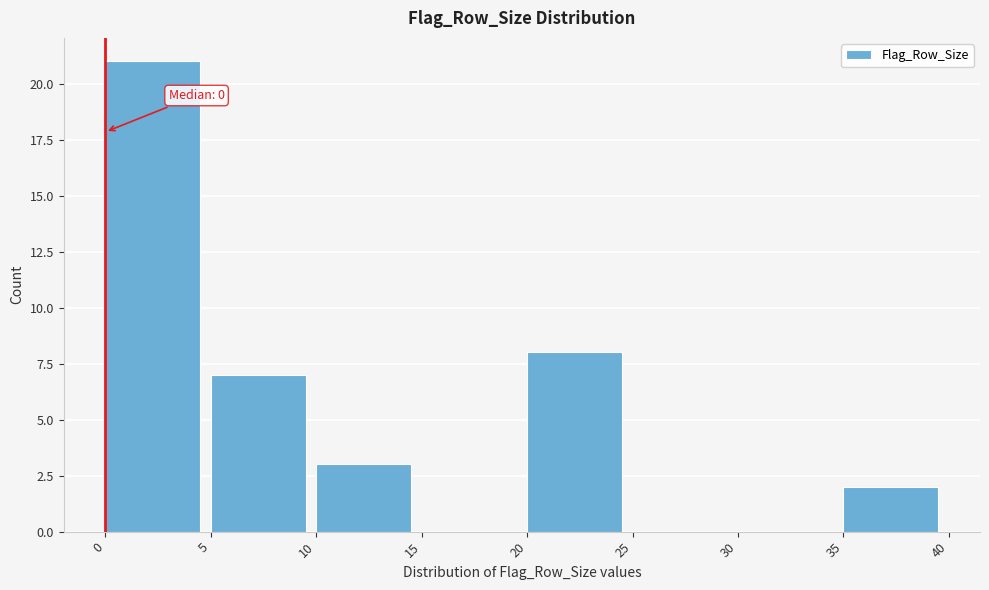

Which range on the x-axis has the tallest bar?

0 to 5